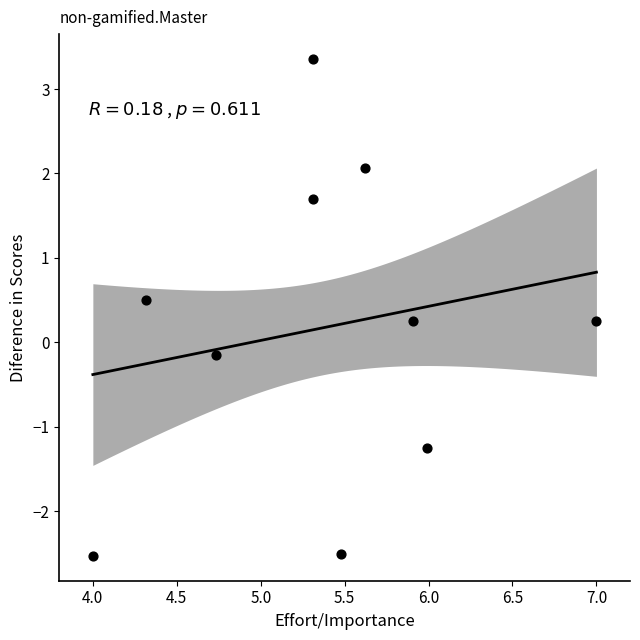

What is the average X value?

5.4